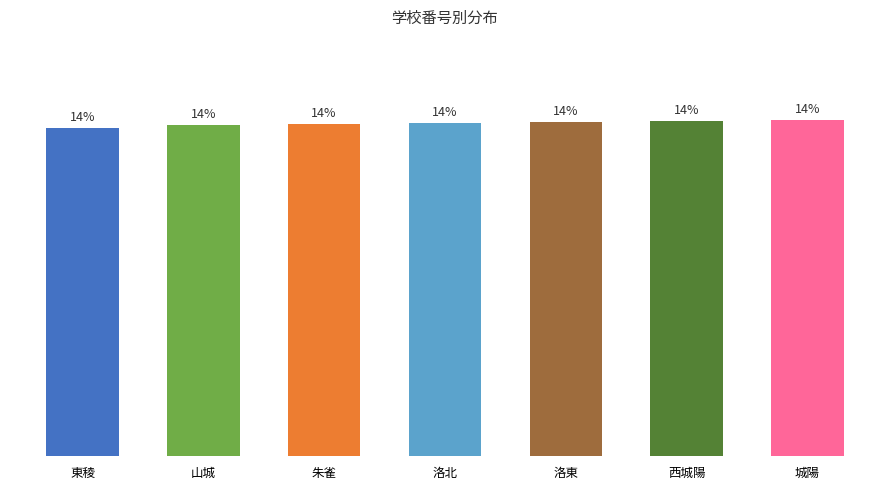

What is the value of the 2nd bar from the left?

14.2